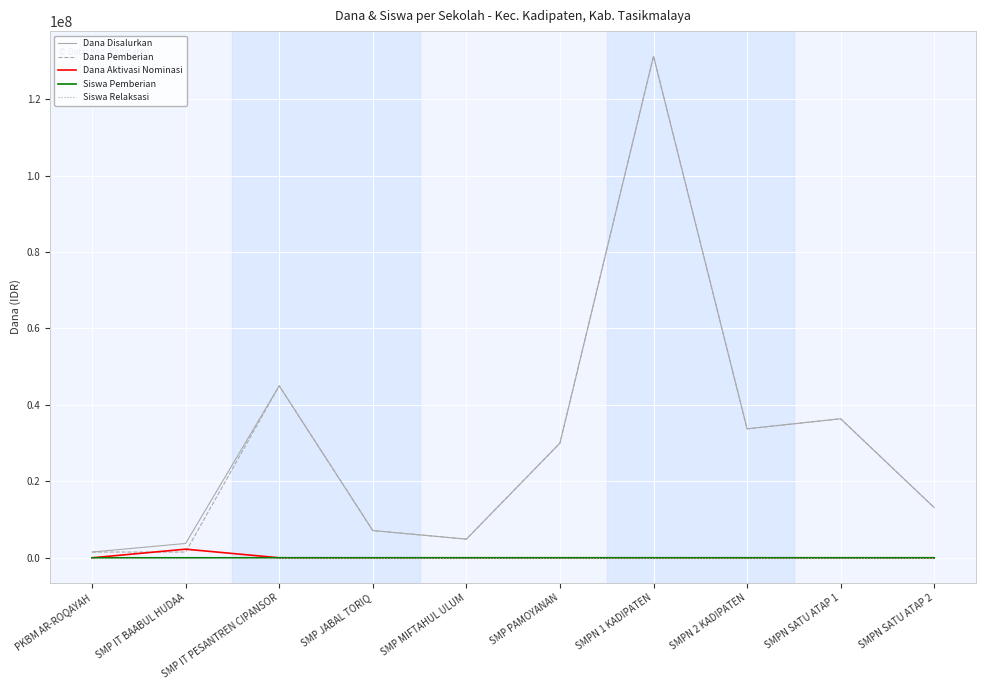

Is the value of Dana Pemberian at SMP IT BAABUL HUDAA greater than the value of Dana Disalurkan at SMP MIFTAHUL ULUM?

No